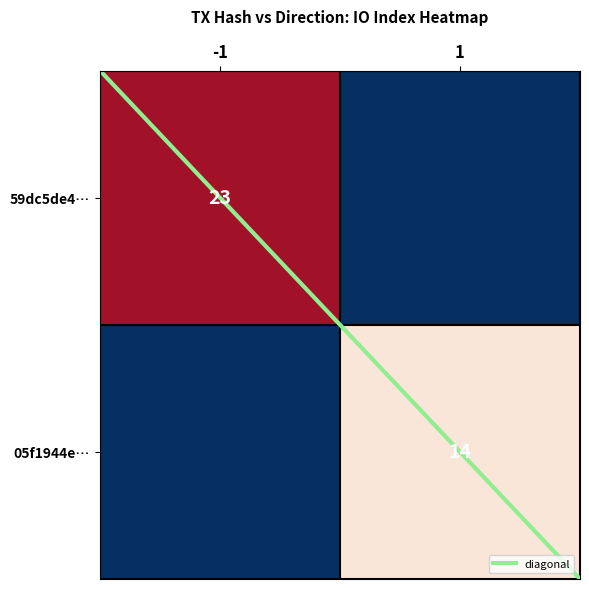

Reading left to right, transcribe all the data shown in this chart.

59dc5de462521846280d4368f5693fccc187b6e: -1	23
05f1944e0cb5e6c8223e588b803bb281d07cb70: 1	14